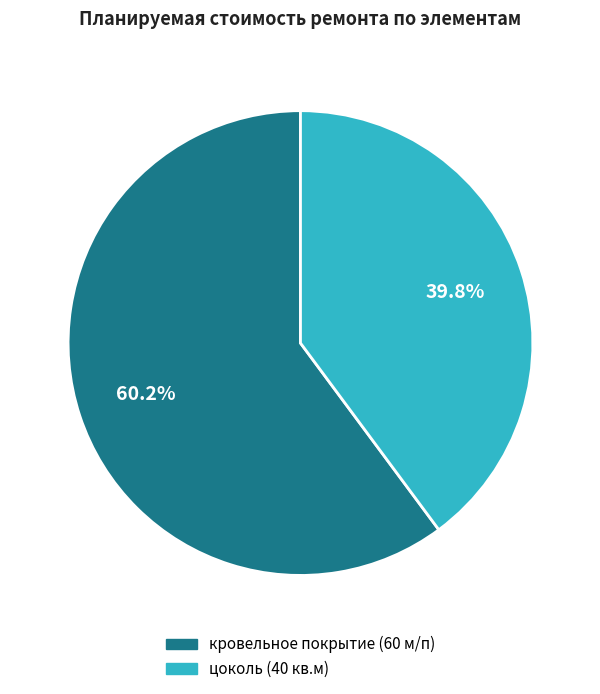

What percentage is NOT represented by кровельное покрытие (60 м/п)?

39.8%